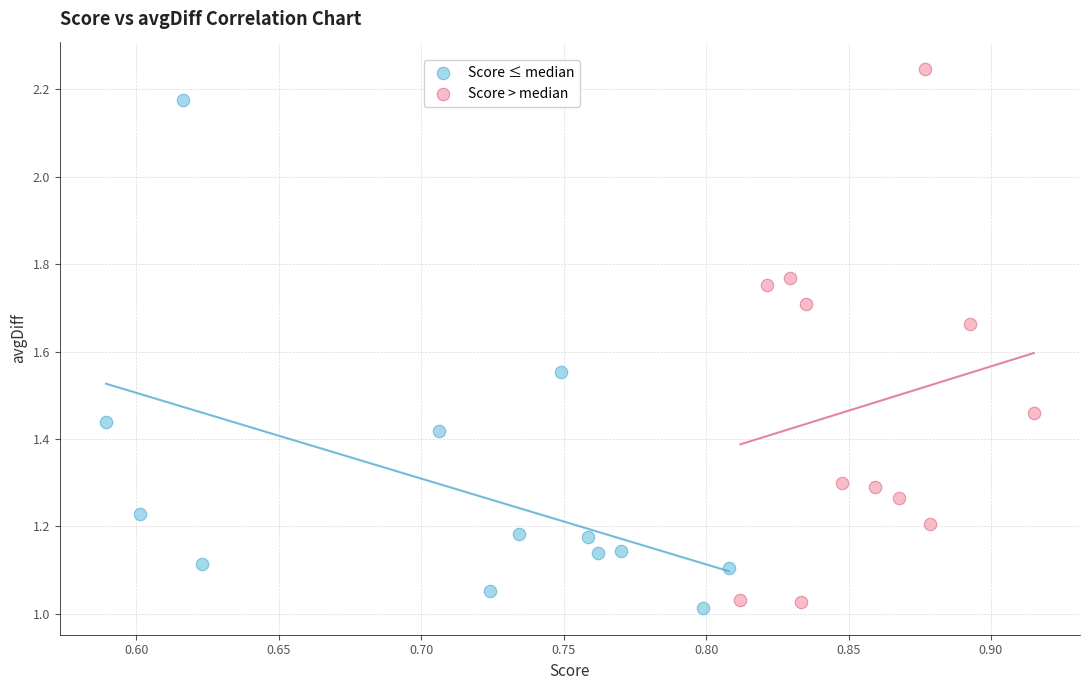

Which series has the largest Y range (max minus min)?

Score > median